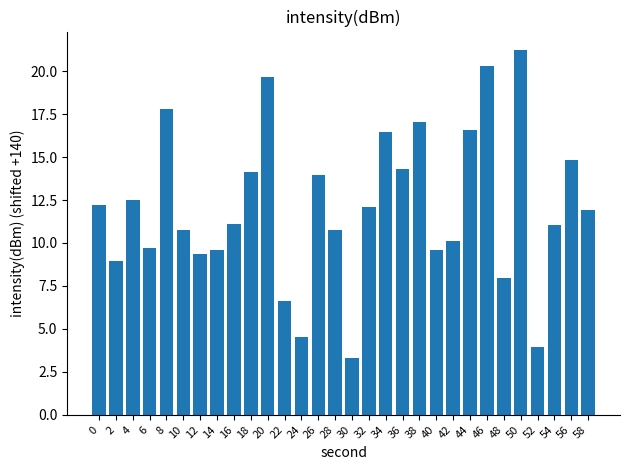

What is the average value?

12.1